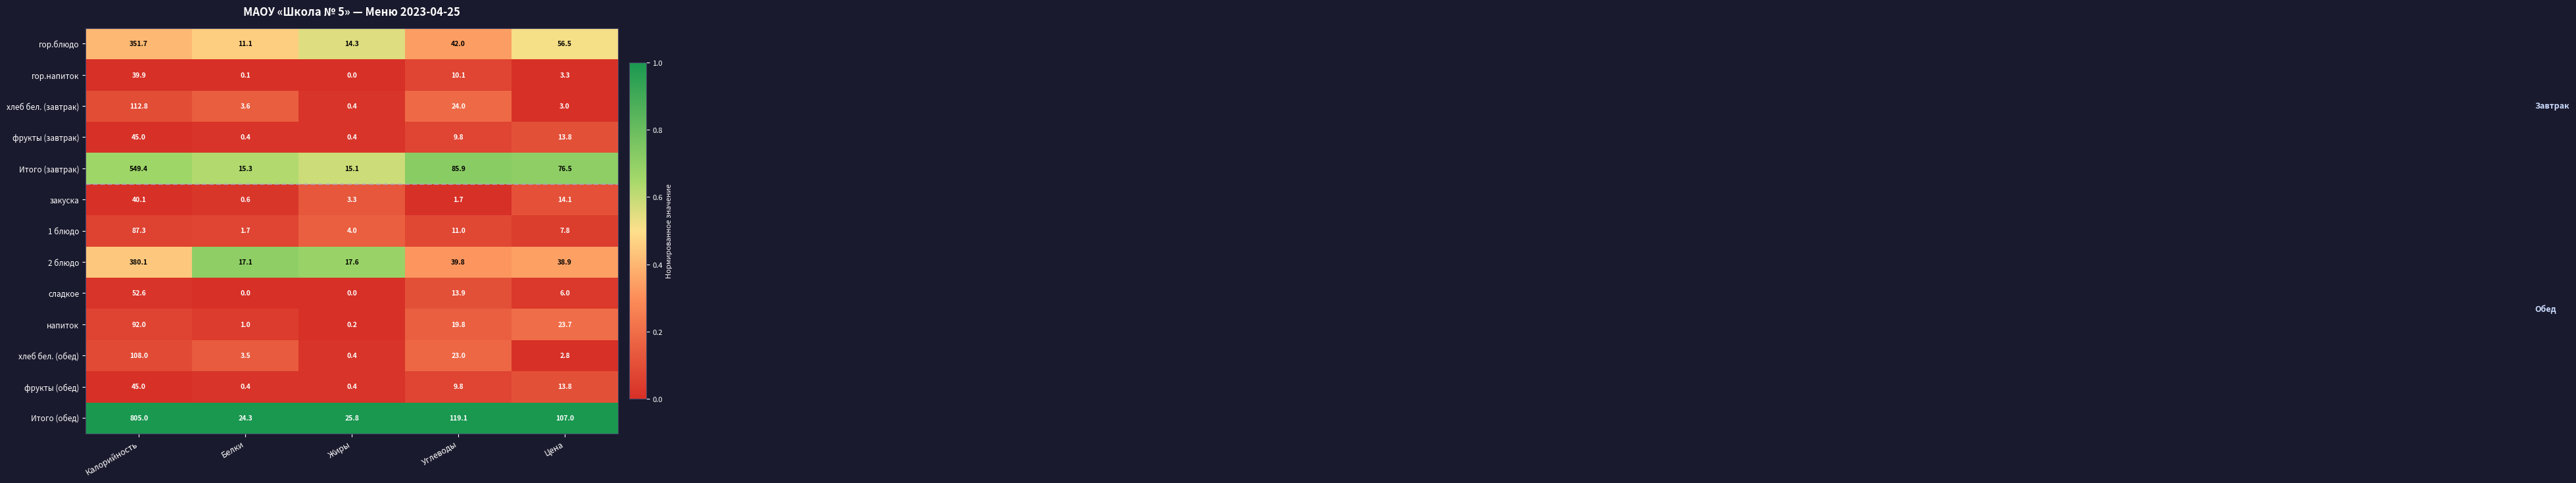

What is the difference between the maximum and second lowest values in the гор.блюдо series?

337.4